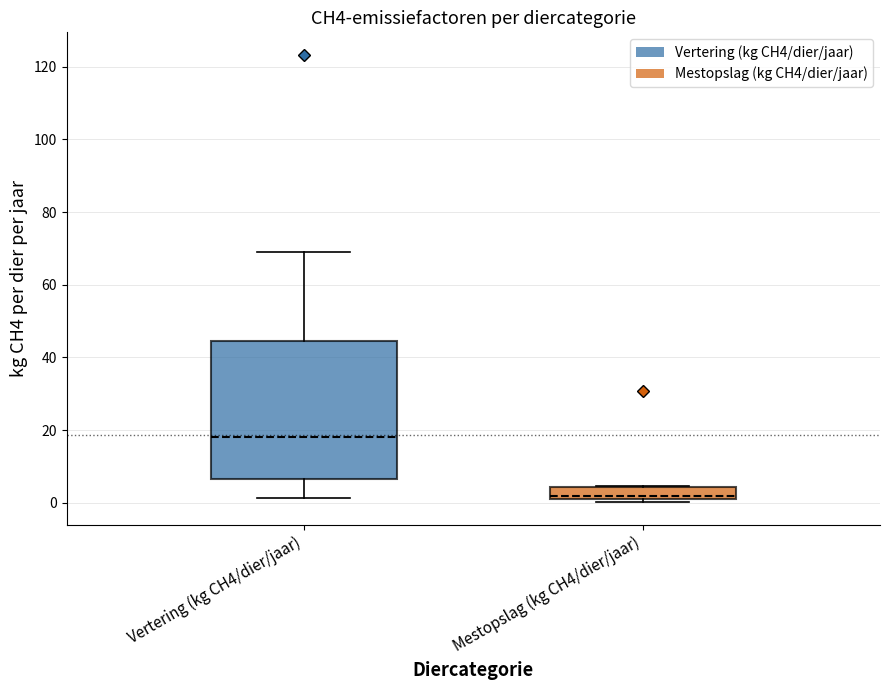

Reading left to right, transcribe this box plot: for each box, give where its median line is, the range the box spans, and where its two whiskers end, as read against the y-axis. The values are not printed on the chart, so give them approximately, as read against the axis.

Vertering (kg CH4/dier/jaar): median 18, box 6 to 44, whiskers 2 to 68
Mestopslag (kg CH4/dier/jaar): median 2, box 0 to 4, whiskers 0 (just below the box's lower edge) to 4